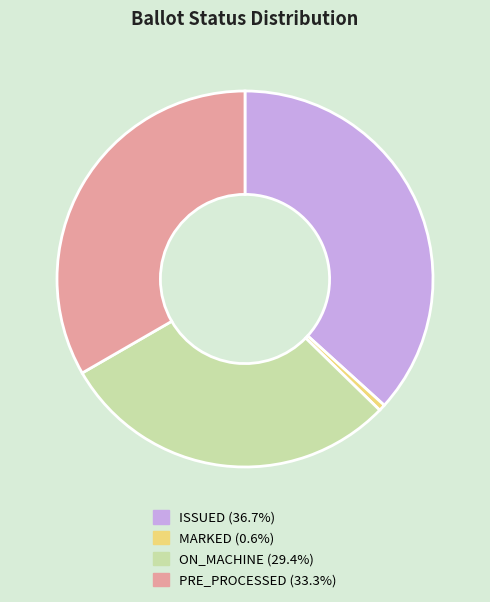

Is there a majority slice in this chart?

No